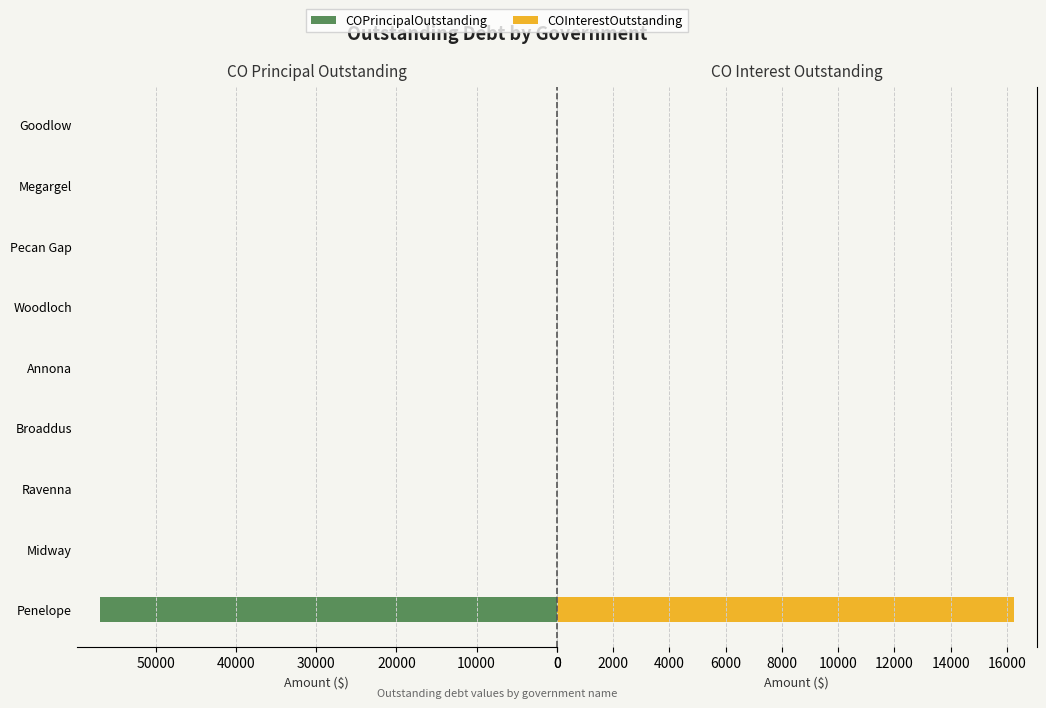

How many positive values does the COPrincipalOutstanding series have?

1